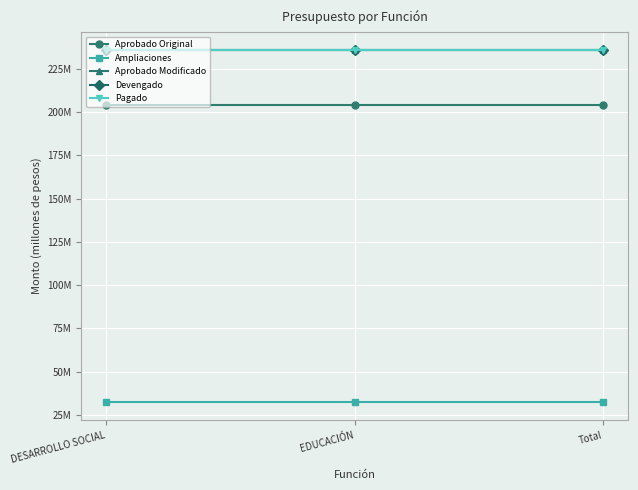

Is it true that Pagado equals 405.3 at EDUCACIÓN?

False